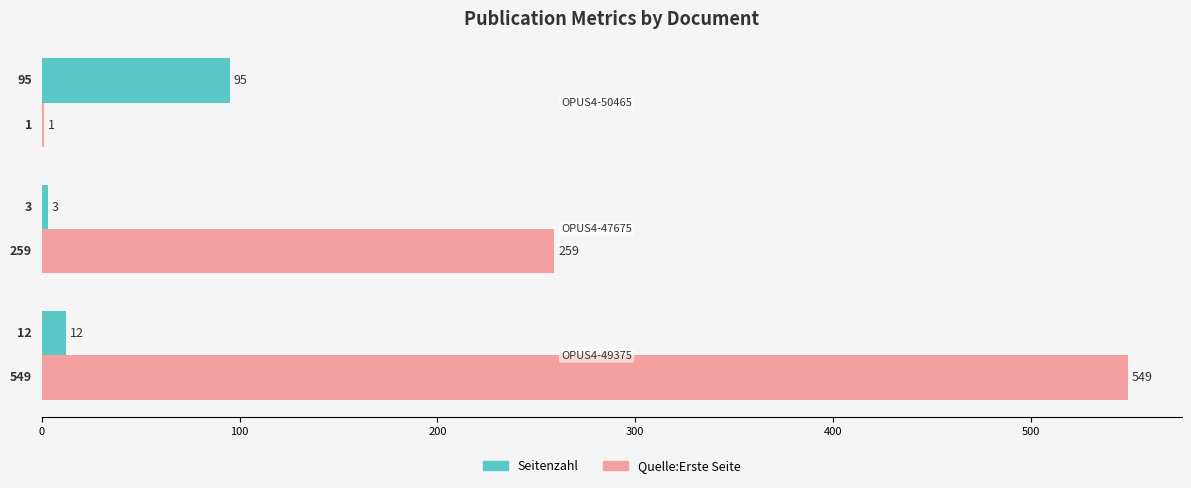

What is the sum of all Seitenzahl values?

110